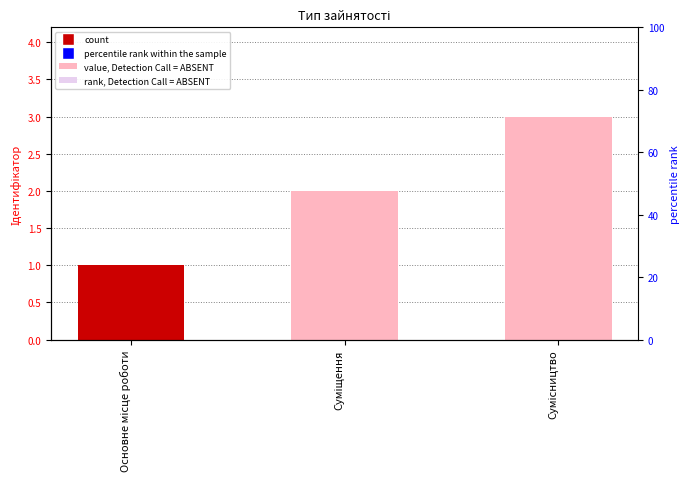

What position from the left is Сумісництво?

3